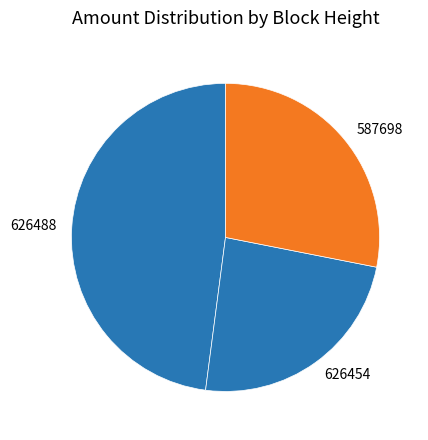

Combined, do 626454 and 587698 account for over 50%?

Yes